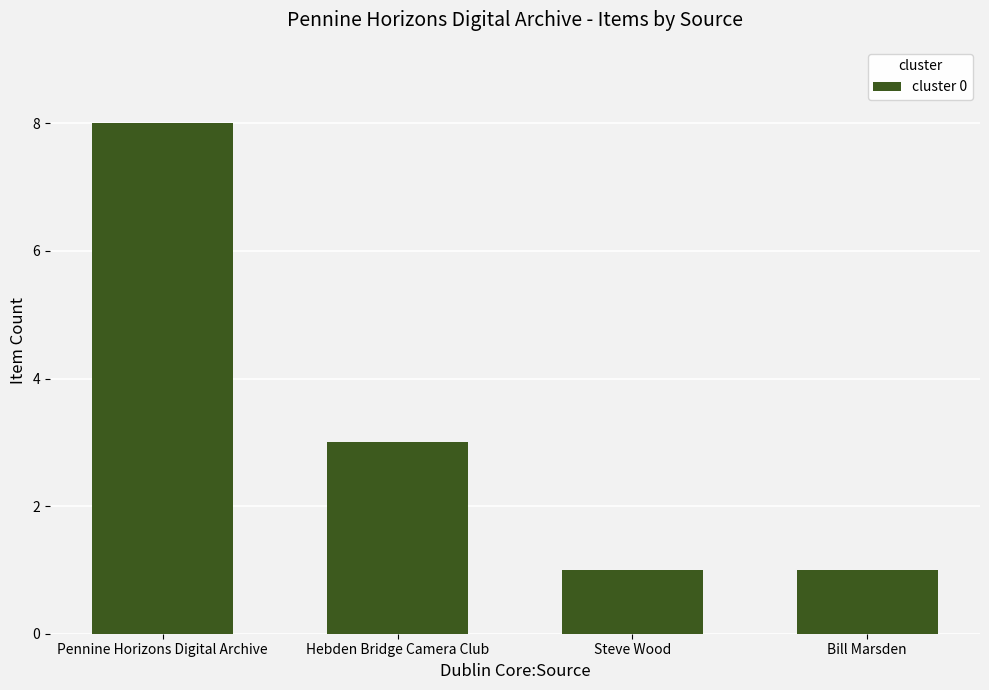

Read the value at Bill Marsden.

1